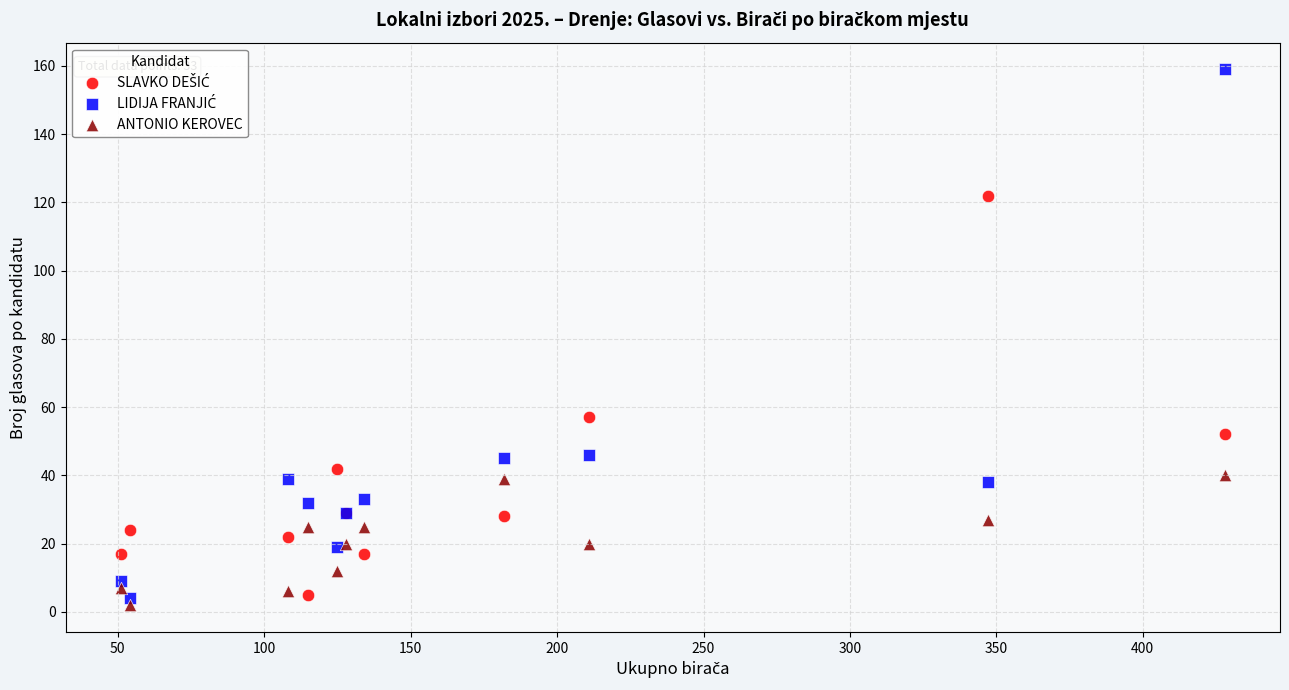

Across all series, what Y value is closest to 80?

57